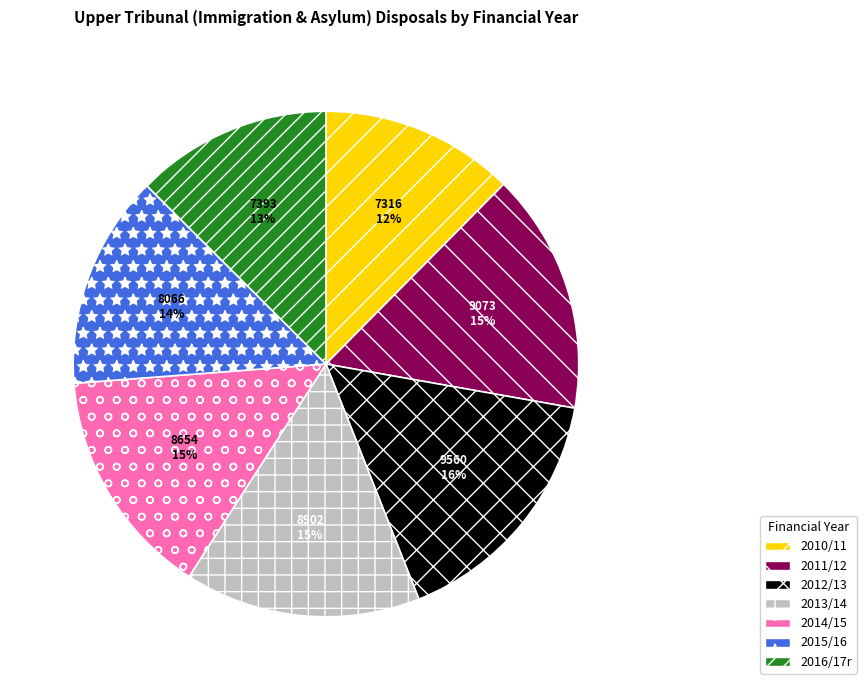

To the nearest percent, what is the average slice percentage?

14%